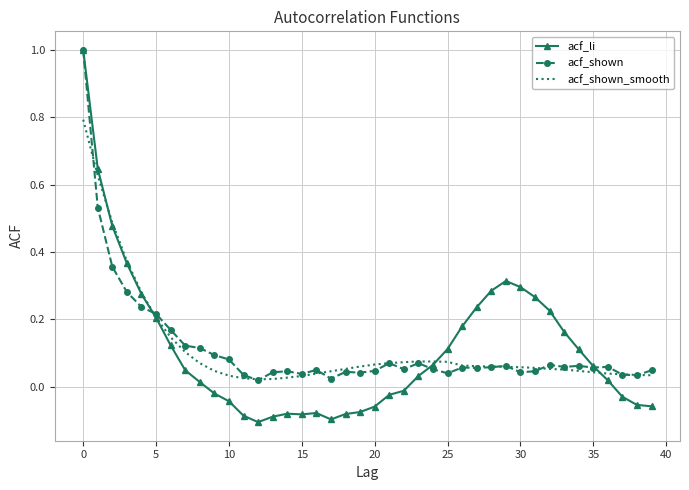

Which series has the largest range (max minus min)?

acf_li